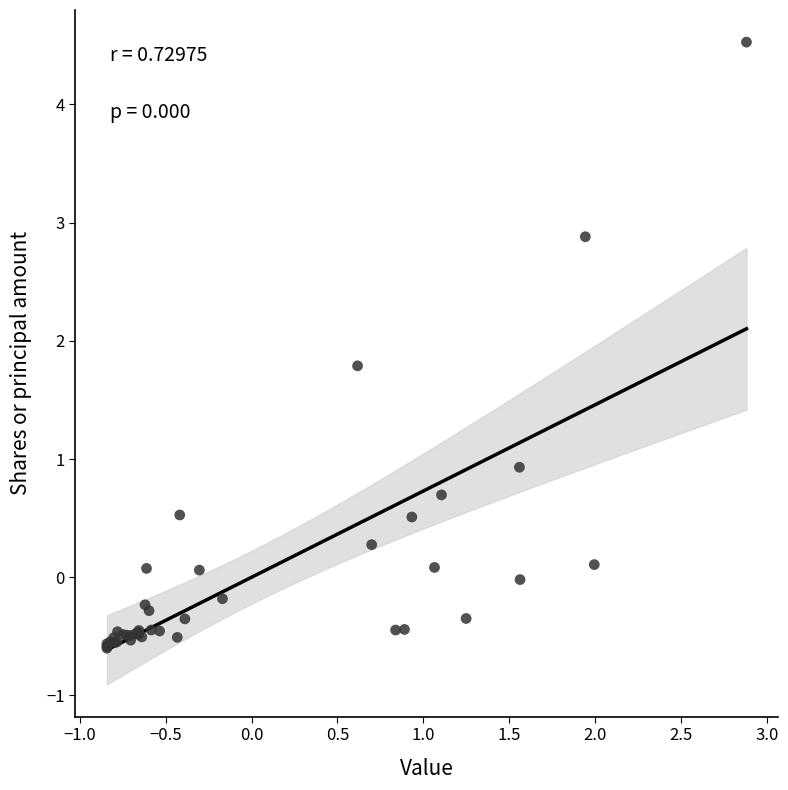

What Y value in the scatter plot is closest to 1?

0.9